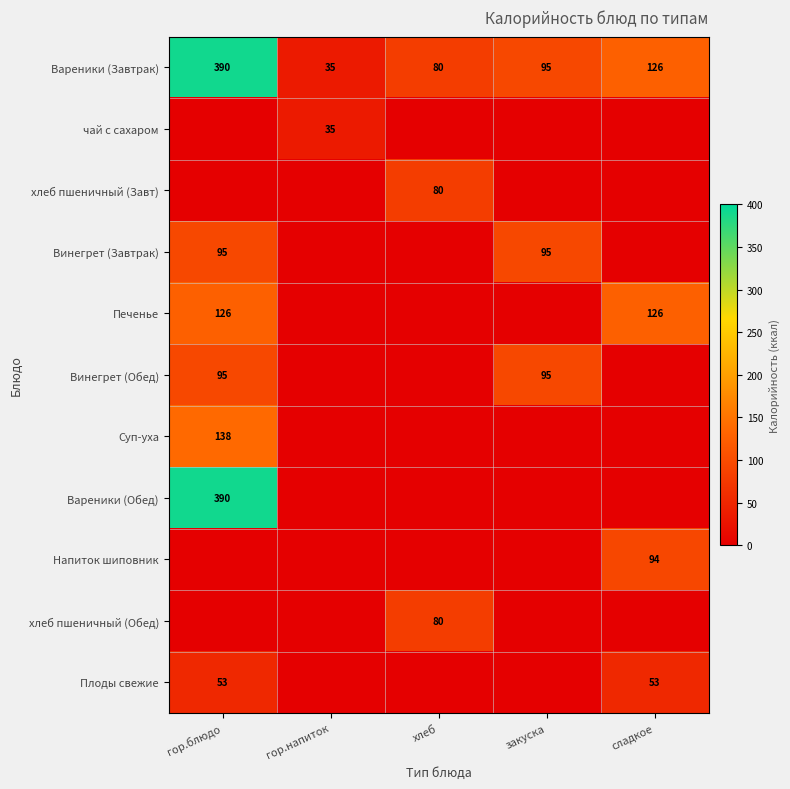

What is the sum of the Вареники (Завтрак) values at закуска and гор.напиток?

130